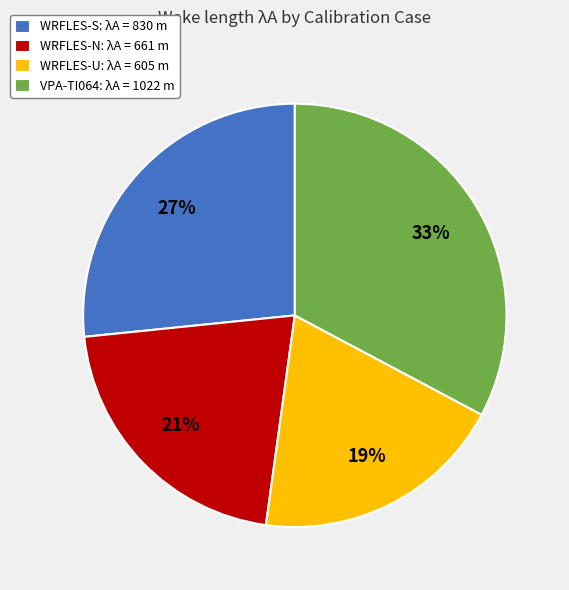

Do WRFLES-U and WRFLES-S together represent more than half of the pie?

No